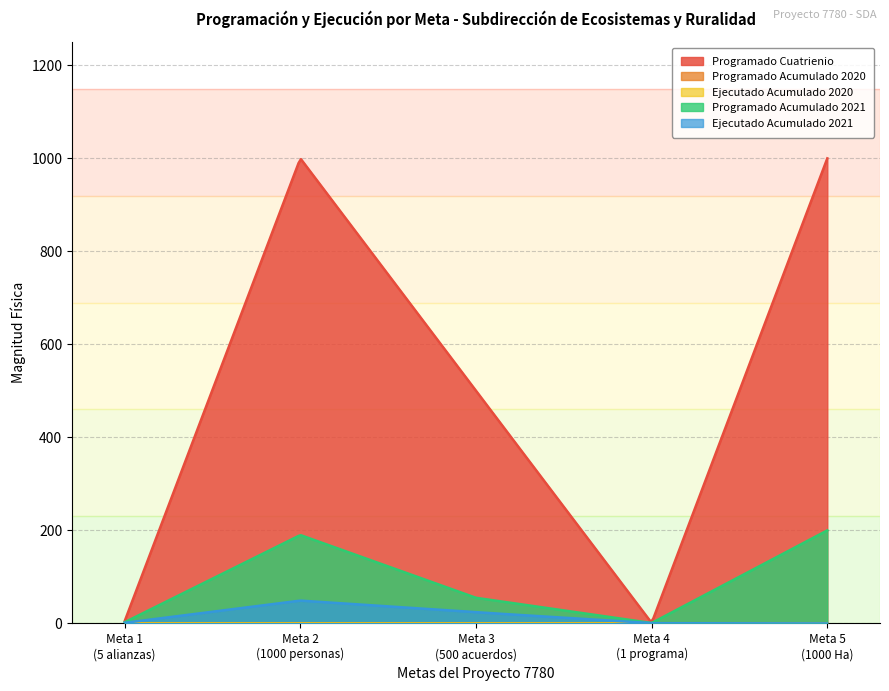

True or false: Ejecutado Acumulado 2021 and Programado Cuatrienio intersect in this chart.

False